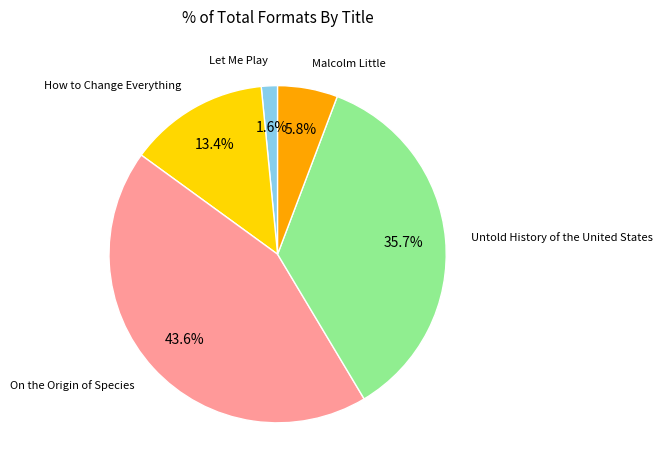

Is there any slice that represents more than half of the pie?

No